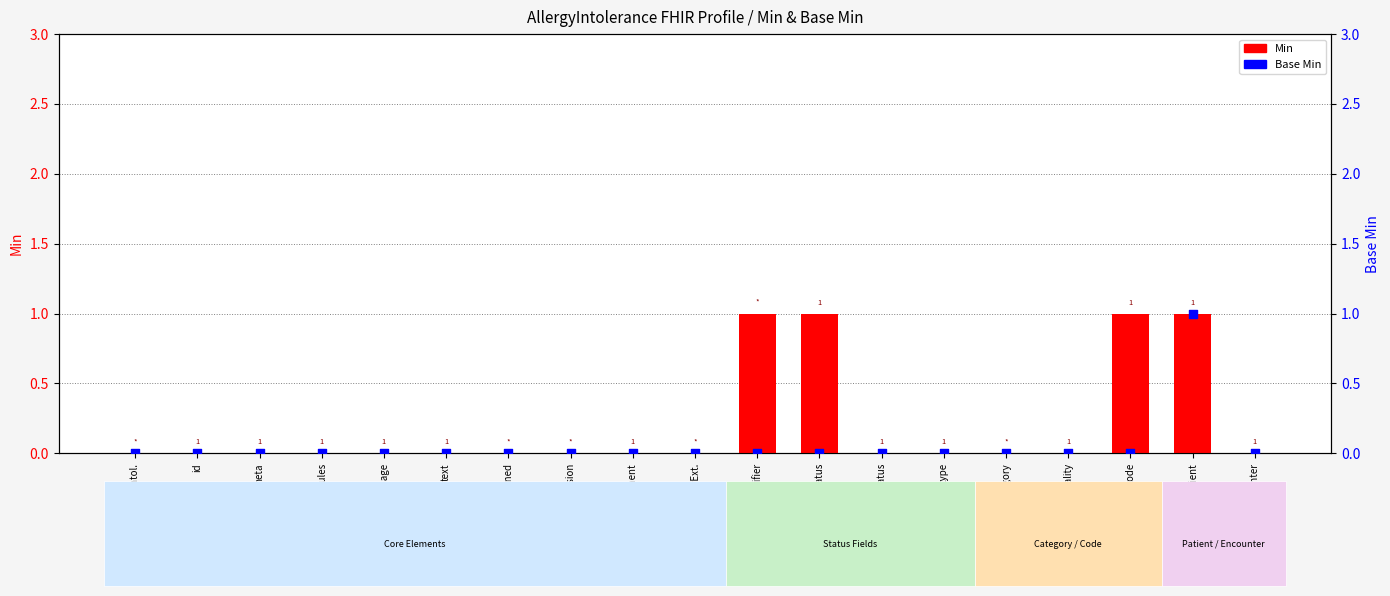

Which series reaches the minimum Y coordinate?

Min